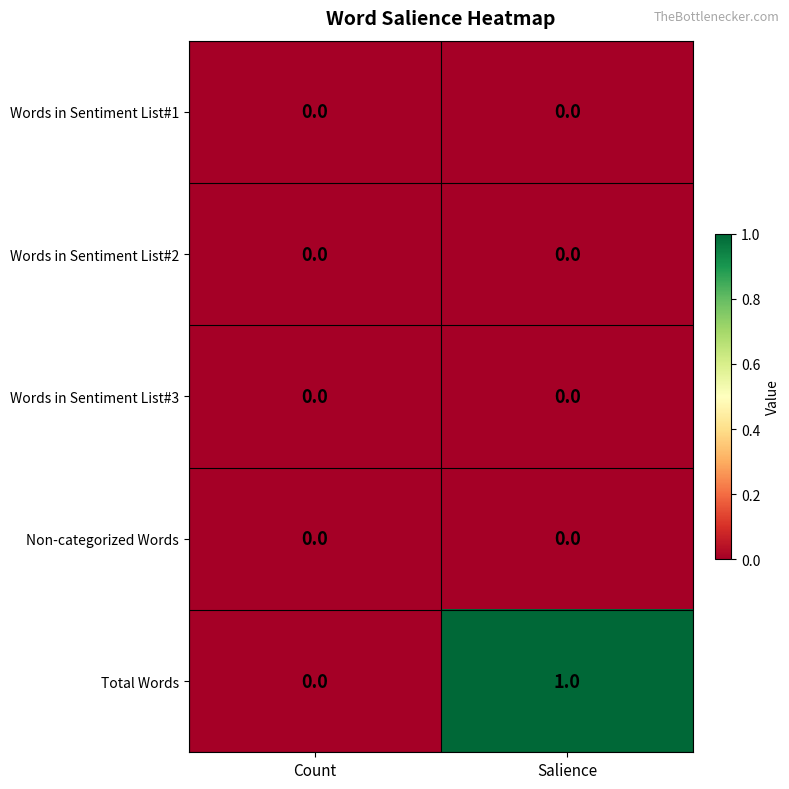

Reading right to left, extract all data points from this chart.

Words in Sentiment List#1: 0	0
Words in Sentiment List#2: 0	0
Words in Sentiment List#3: 0	0
Non-categorized Words: 0	0
Total Words: 1	0